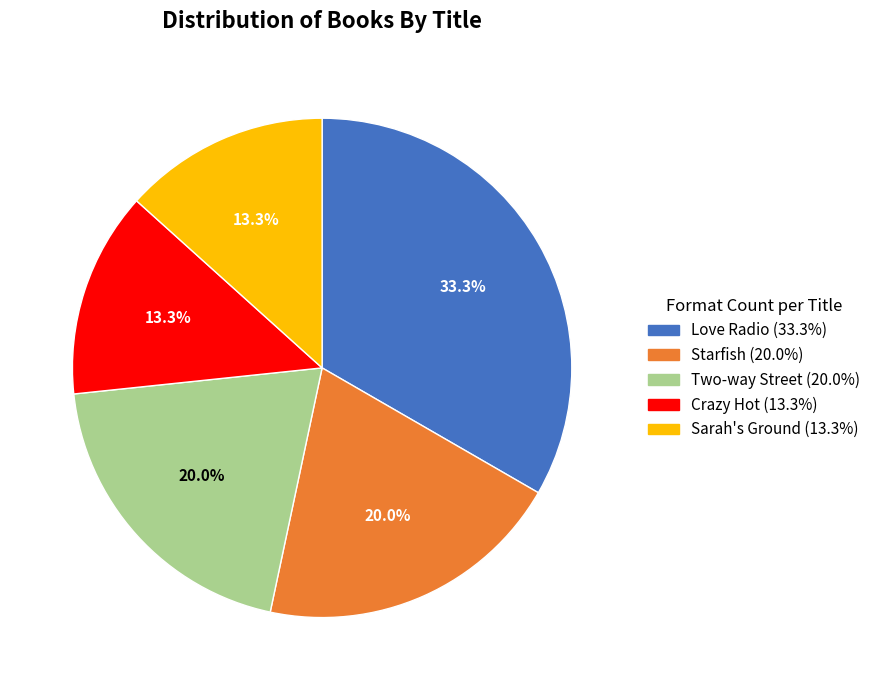

How many segments does this pie chart have?

5